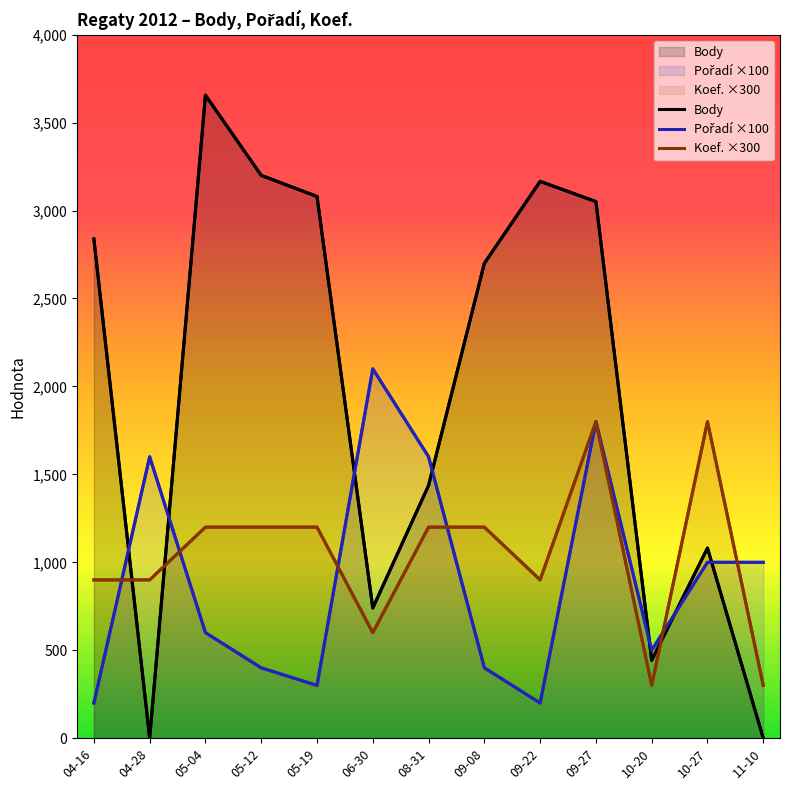

What are all the series names shown in the legend?

Body, Pořadí ×100, Koef. ×300